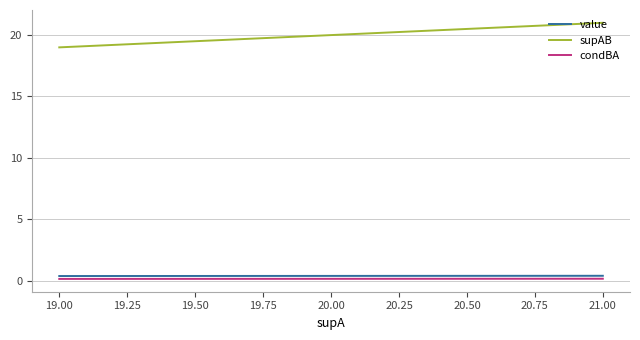

What is the label of the 2nd point from the left?

19.00